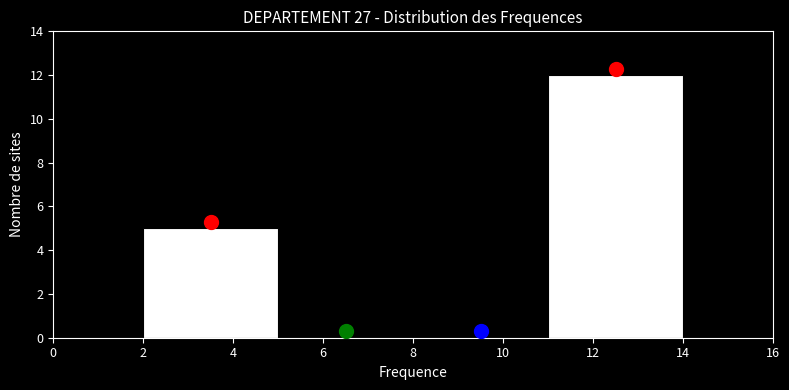

How tall is the bar that spans 2 to 5 on the x-axis? The values are not printed on the chart, so give them approximately, as read against the axis.

5